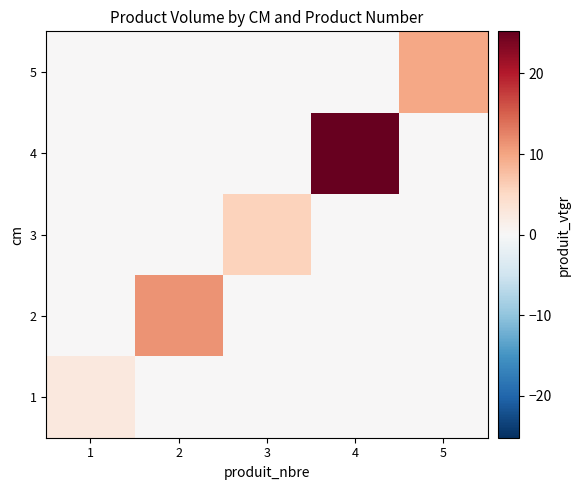

Which series has the largest total across all categories?

4